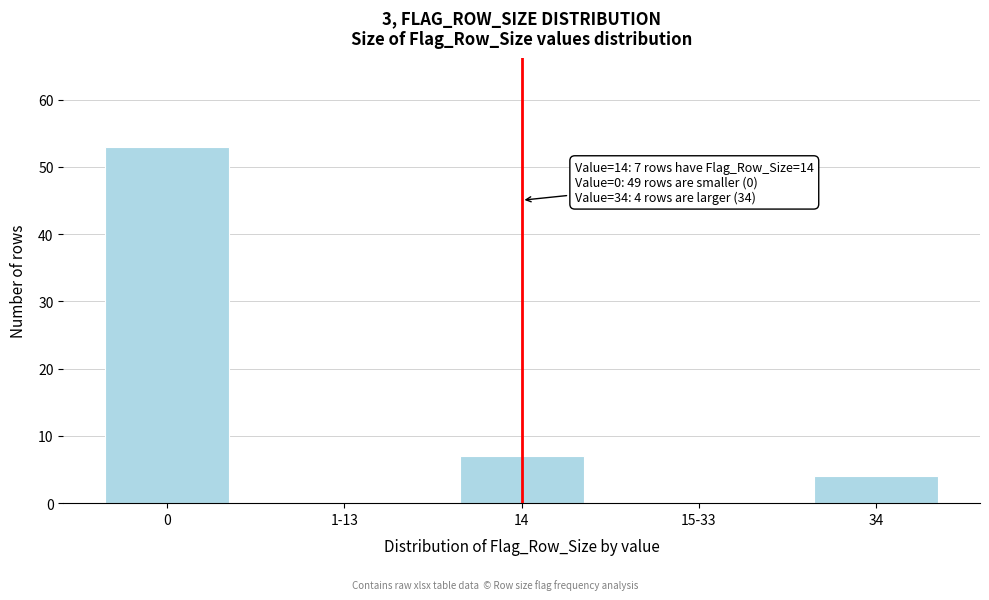

Reading right to left, extract all data points from this chart.

34=4	15-33=0	14=7	1-13=0	0=53